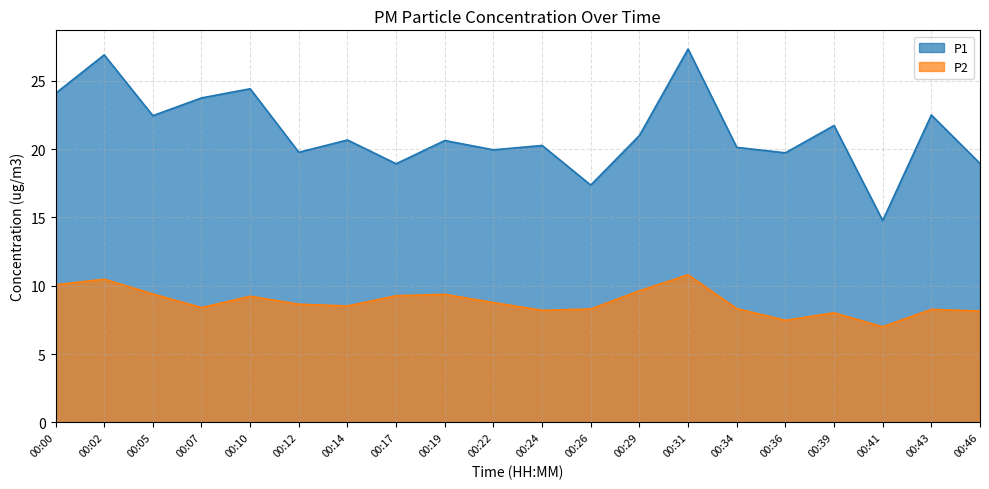

Between 00:22 and 00:36, which is larger?

00:22